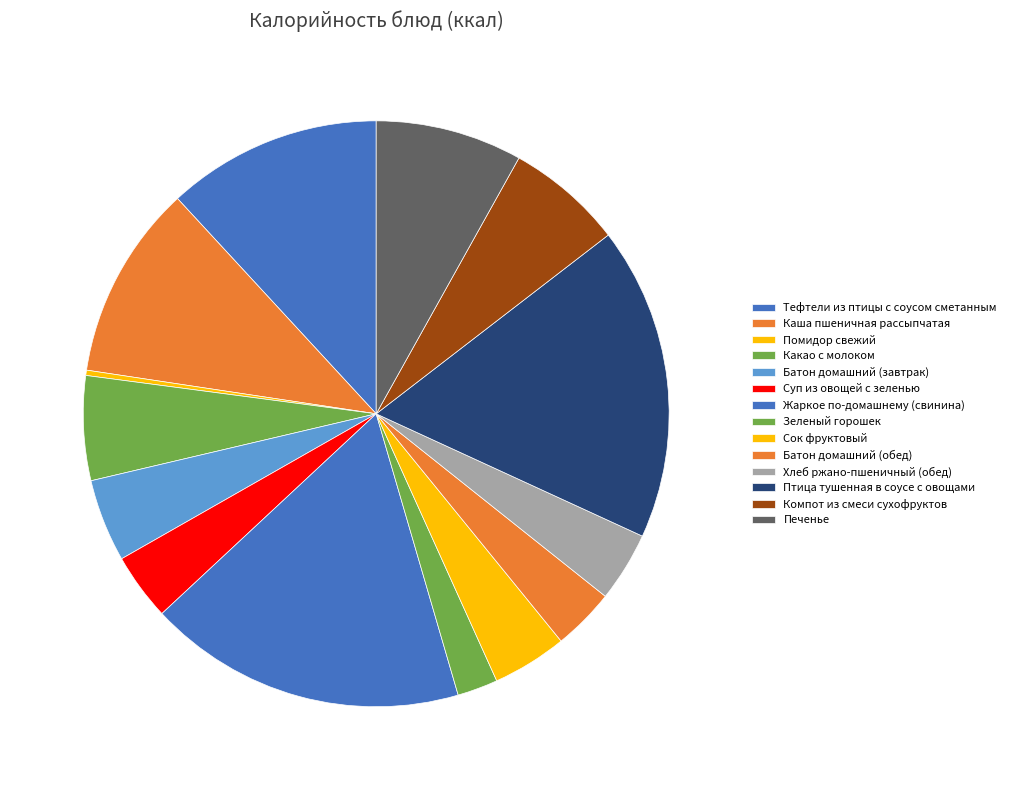

Is the sum of Помидор свежий and Птица тушенная в соусе с овощами greater than half?

No